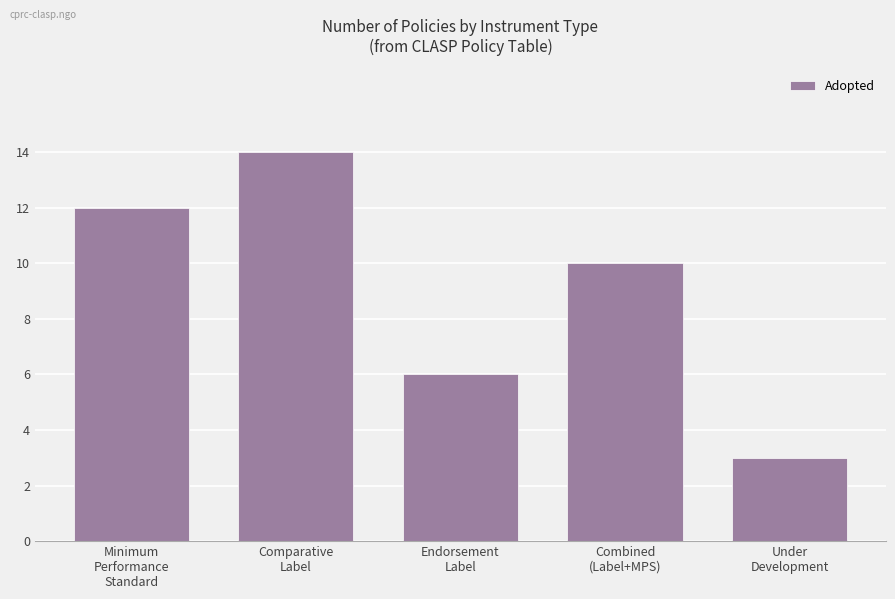

What is the approximate value at Combined
(Label+MPS), to the nearest 10?

10